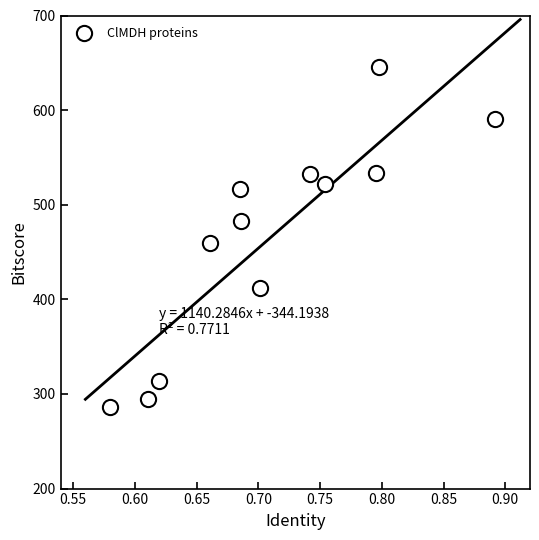

What is the range of X values (max minus min)?

0.3